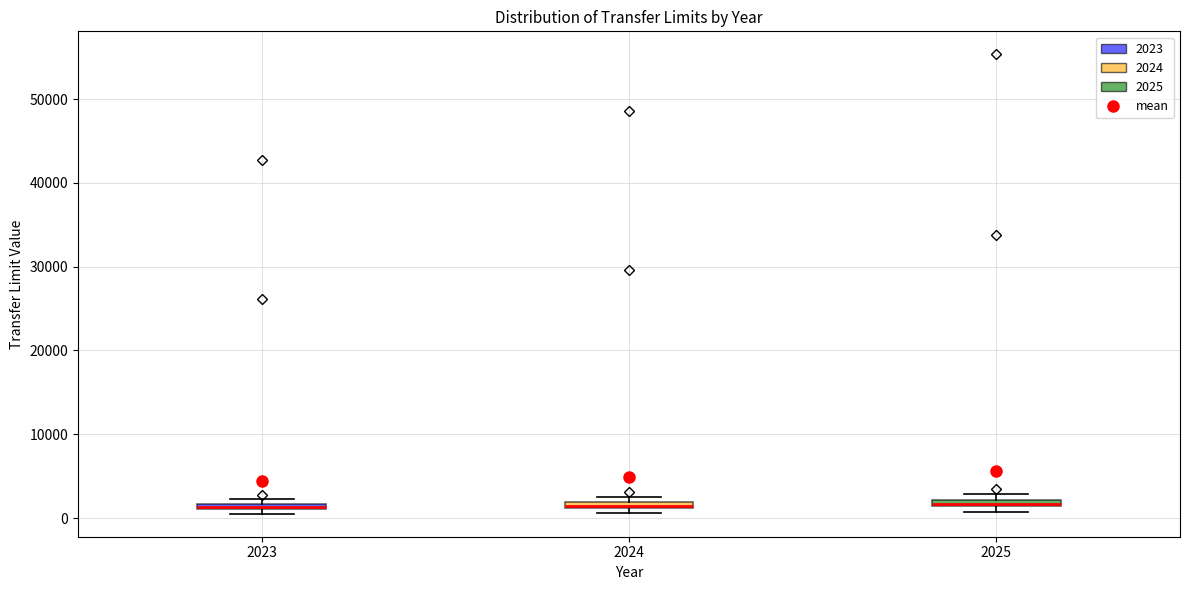

Where is the upper edge of the box at x = 2025 on the y-axis? The values are not printed on the chart, so give them approximately, as read against the axis.

2000